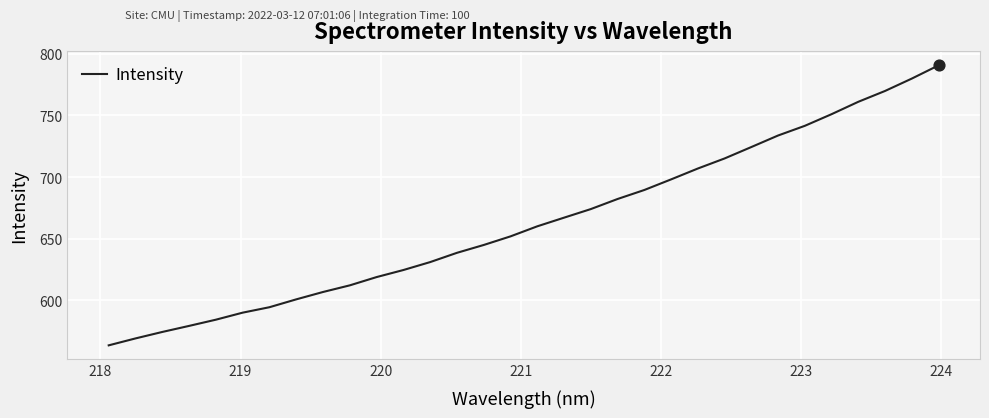

What is the greatest value displayed?

790.5